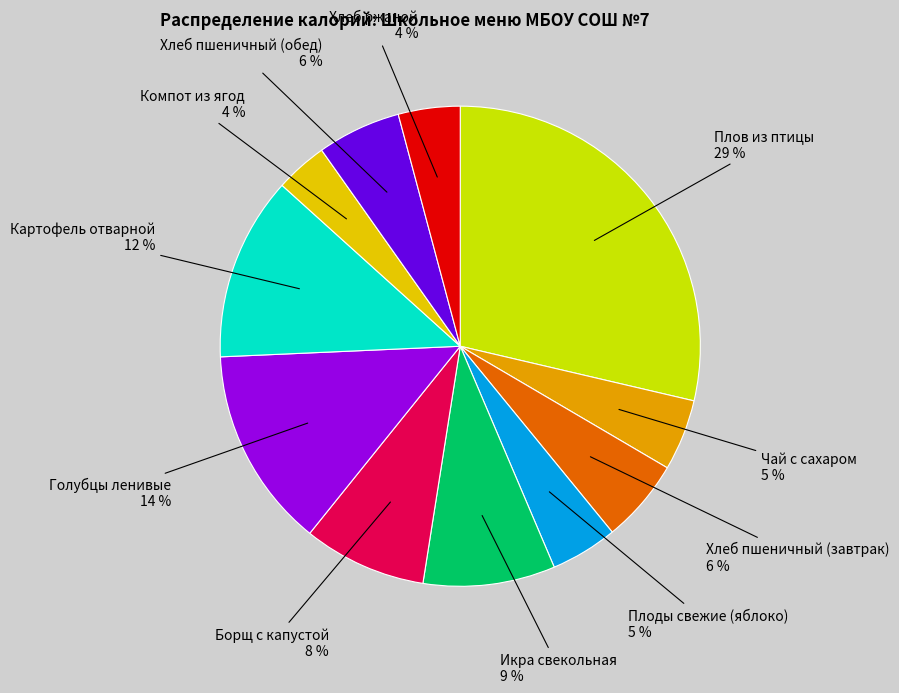

How many segments does this pie chart have?

11